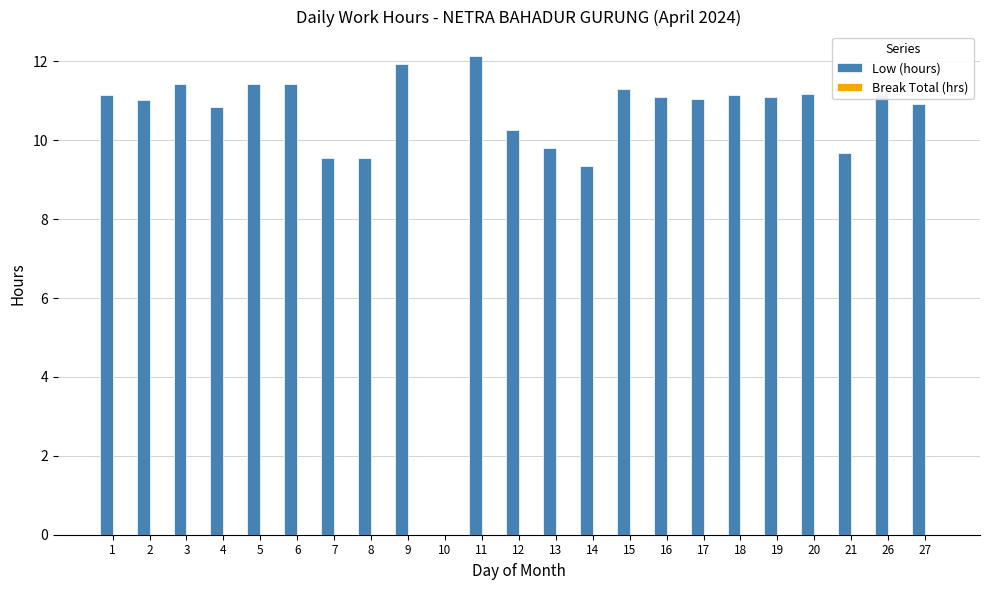

Read the value at 21.

9.7